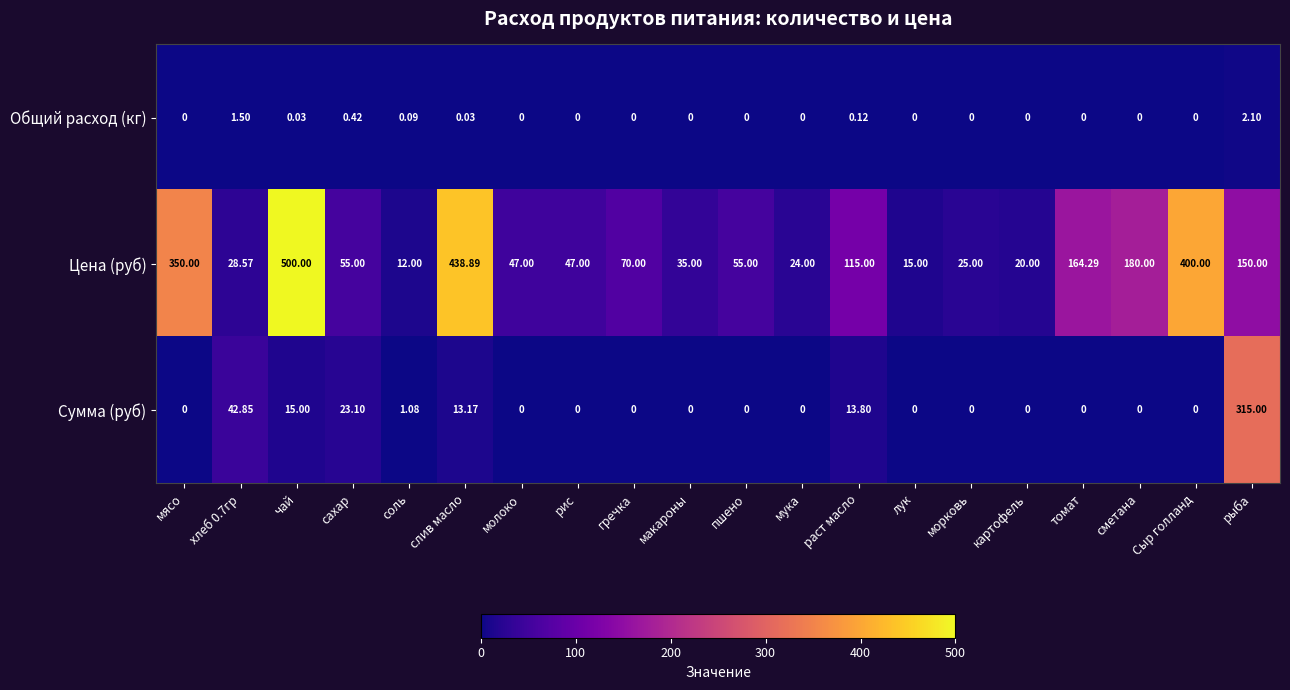

Which category has the lowest value in the Цена (руб) series?

соль